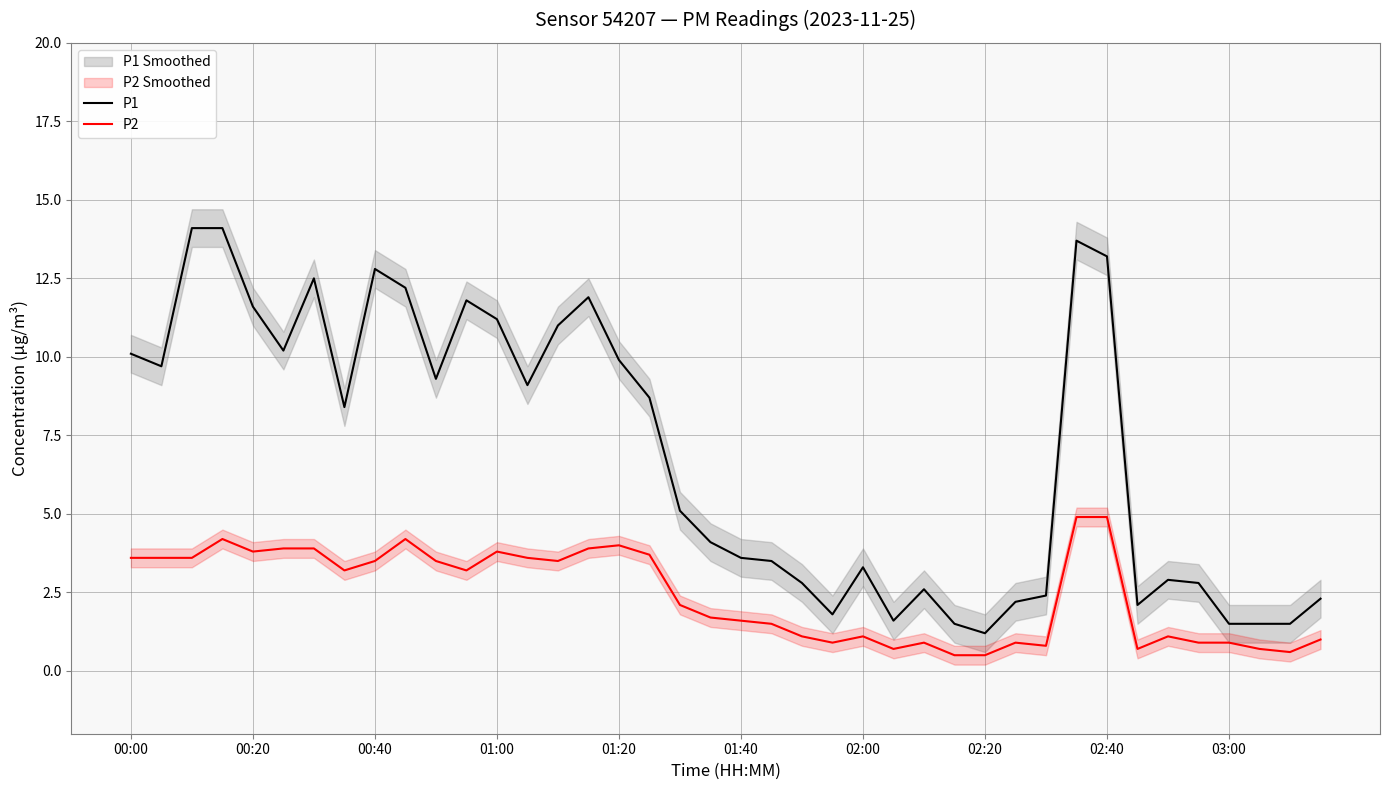

True or false: P1 and P2 intersect in this chart.

False